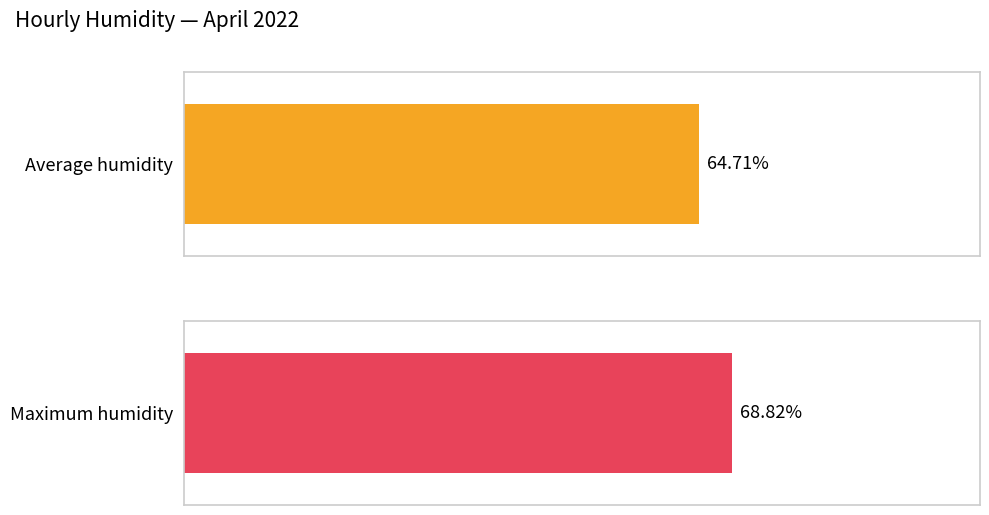

How many series are shown in this chart?

2